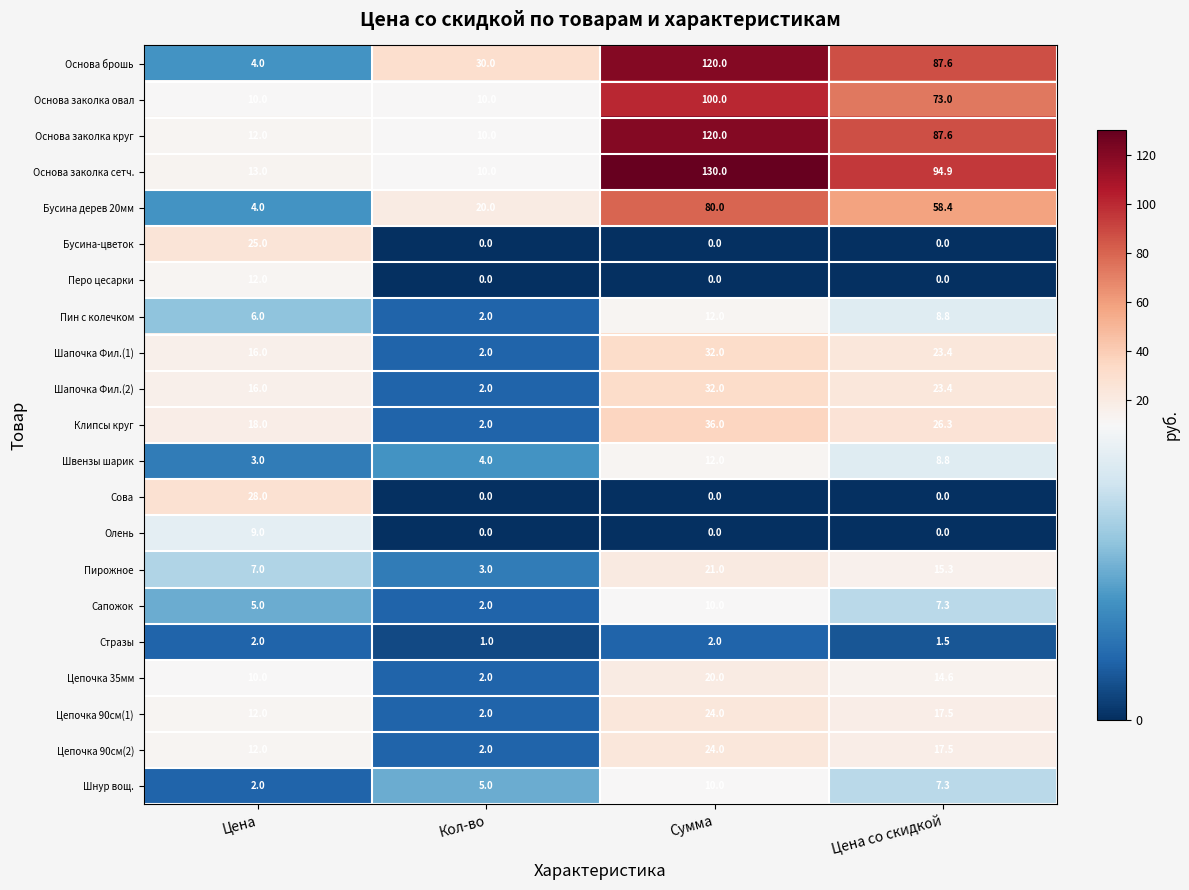

Is it true that Пин с колечком equals 8.8 at Цена со скидкой?

True